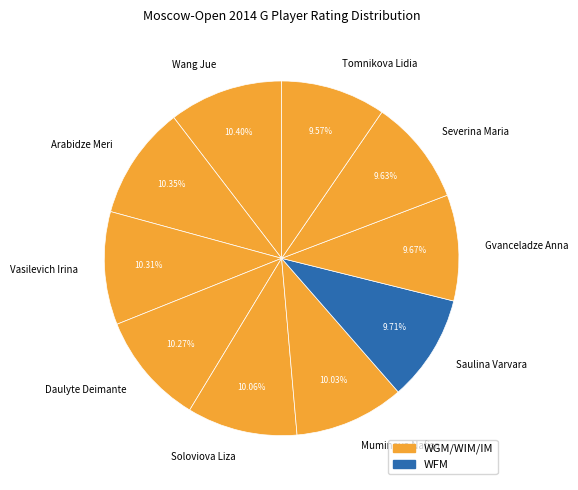

Is the sum of Saulina Varvara and Severina Maria greater than half?

No